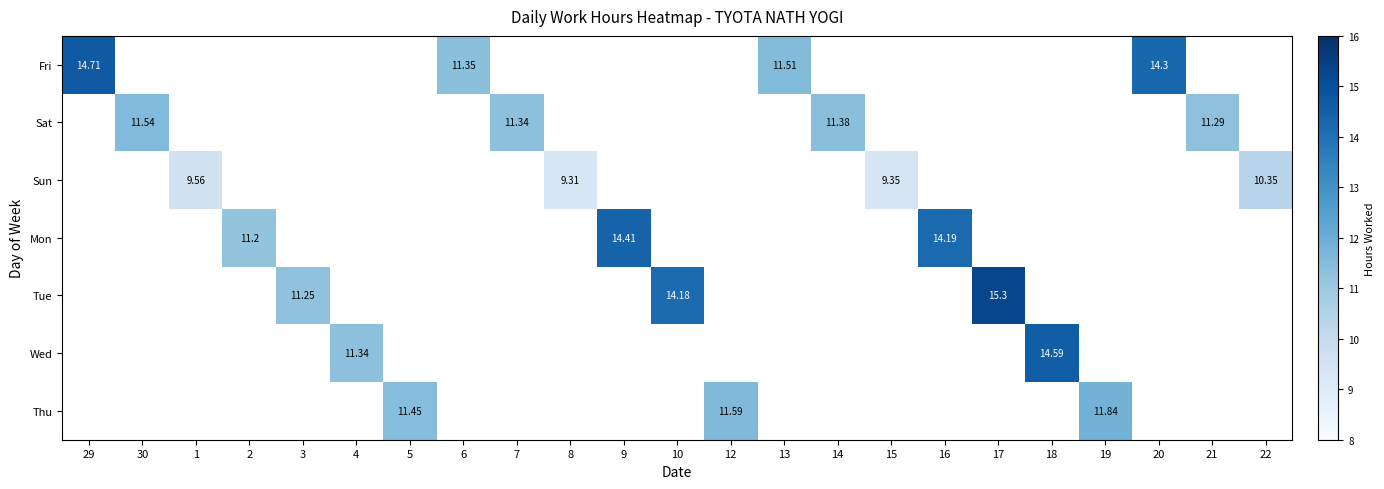

Between 7 and 10, which is larger?

10